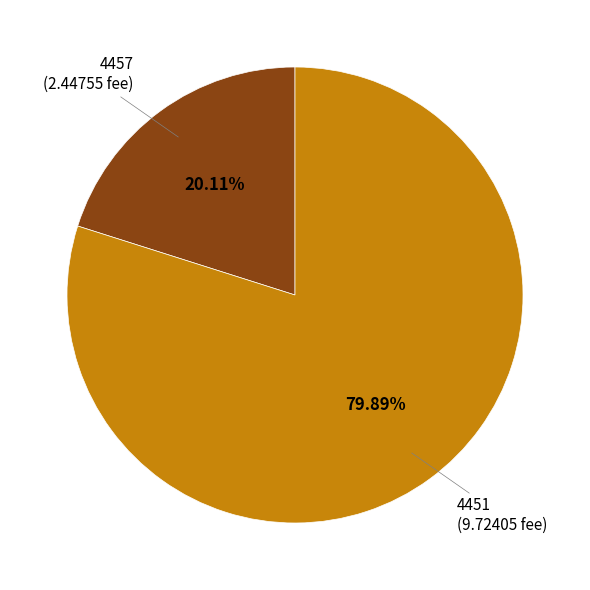

Do 4457 and 4451 together represent more than half of the pie?

Yes